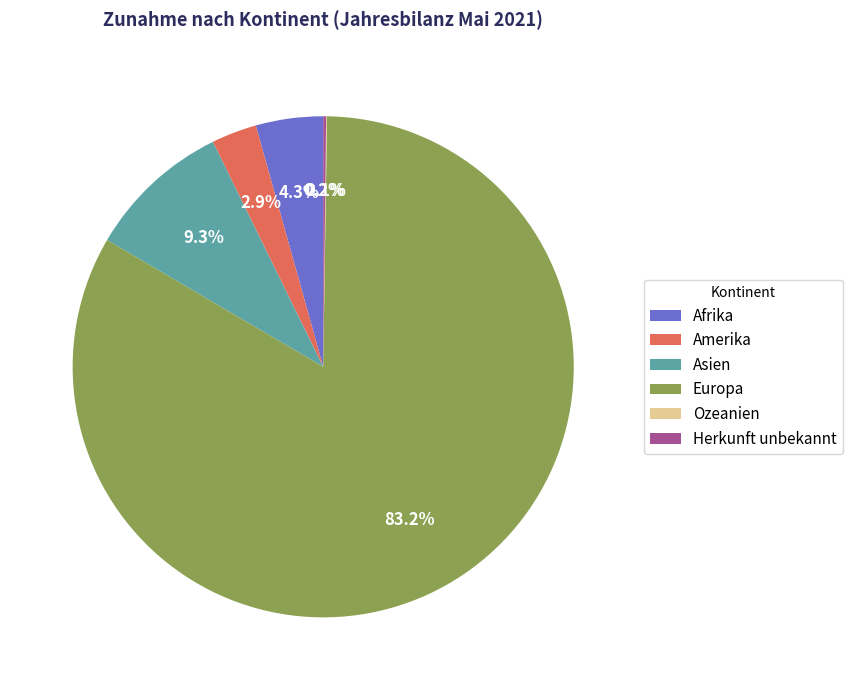

The Amerika slice represents 3% of the pie. True or false?

True